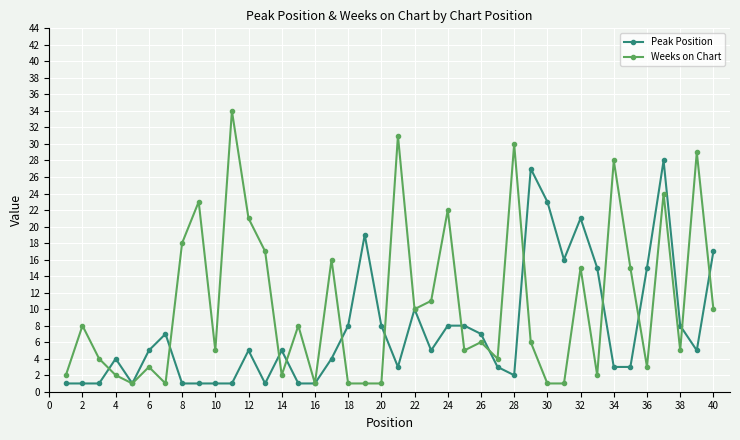

True or false: Peak Position has more than 1 points higher than both neighbors.

True